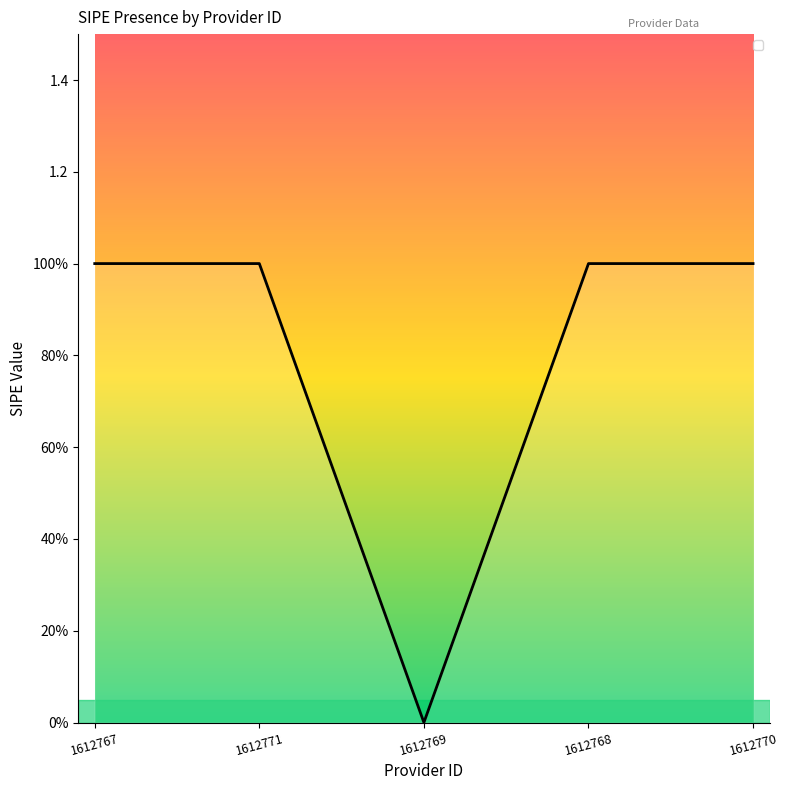

How many points are lower than both their immediate neighbors (excluding endpoints)?

1